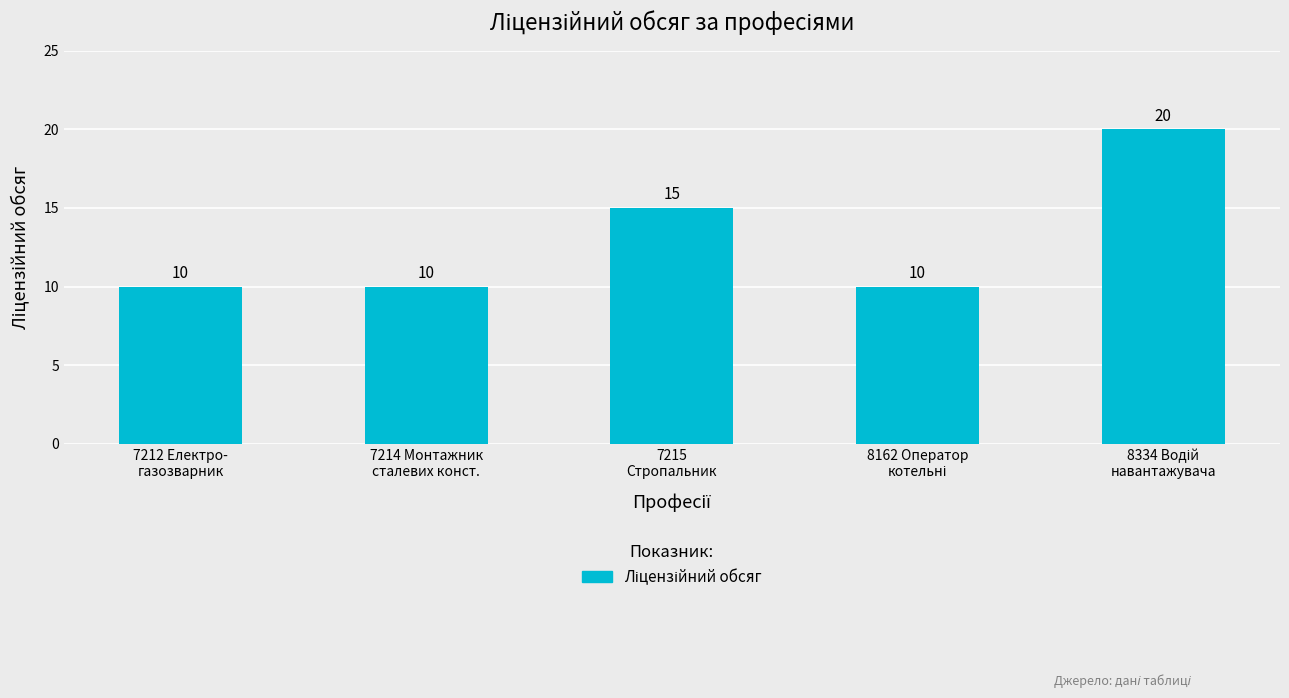

Reading left to right, list all the values displayed in this chart.

10	10	15	10	20